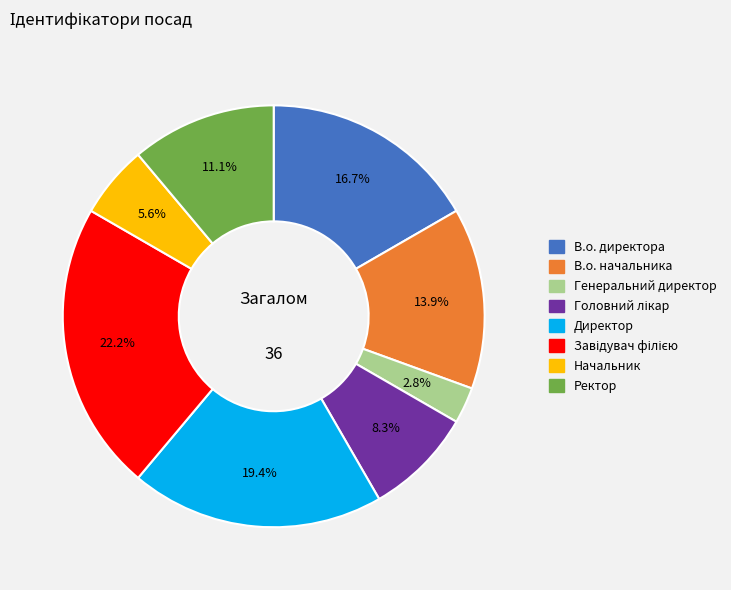

How much of the chart is everything except Ректор?

88.9%